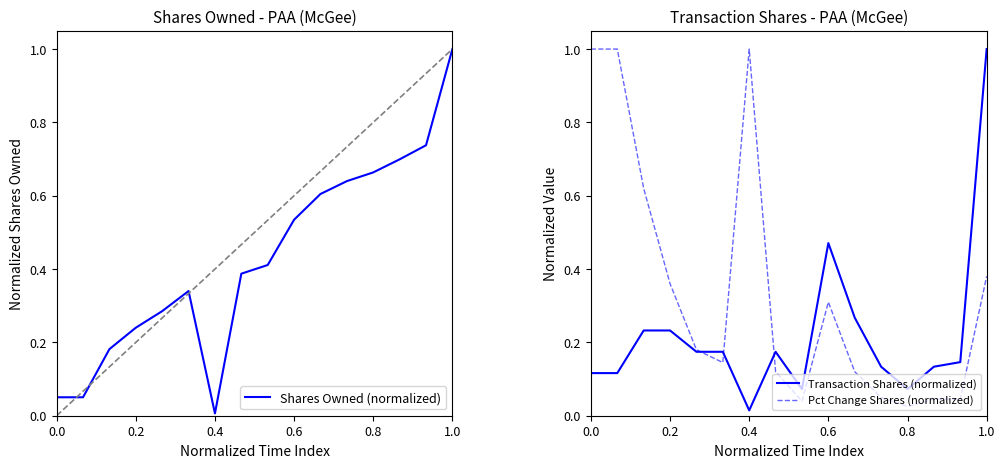

What is the total value across all series at 0.8?

0.8